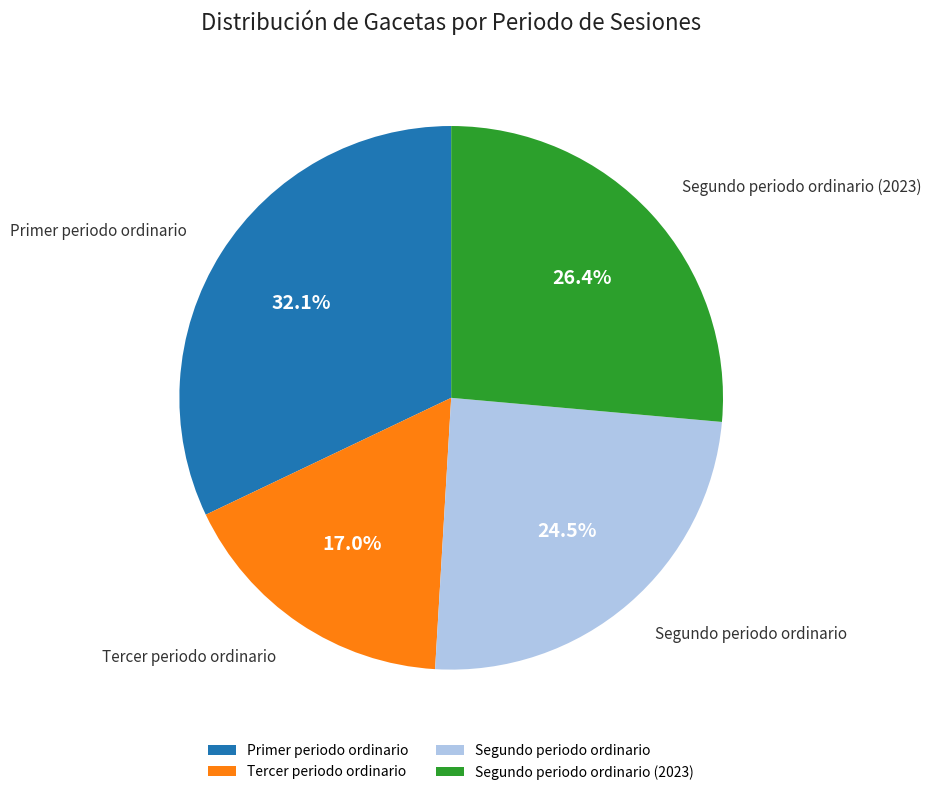

How much of the chart is everything except Segundo periodo ordinario?

75.5%